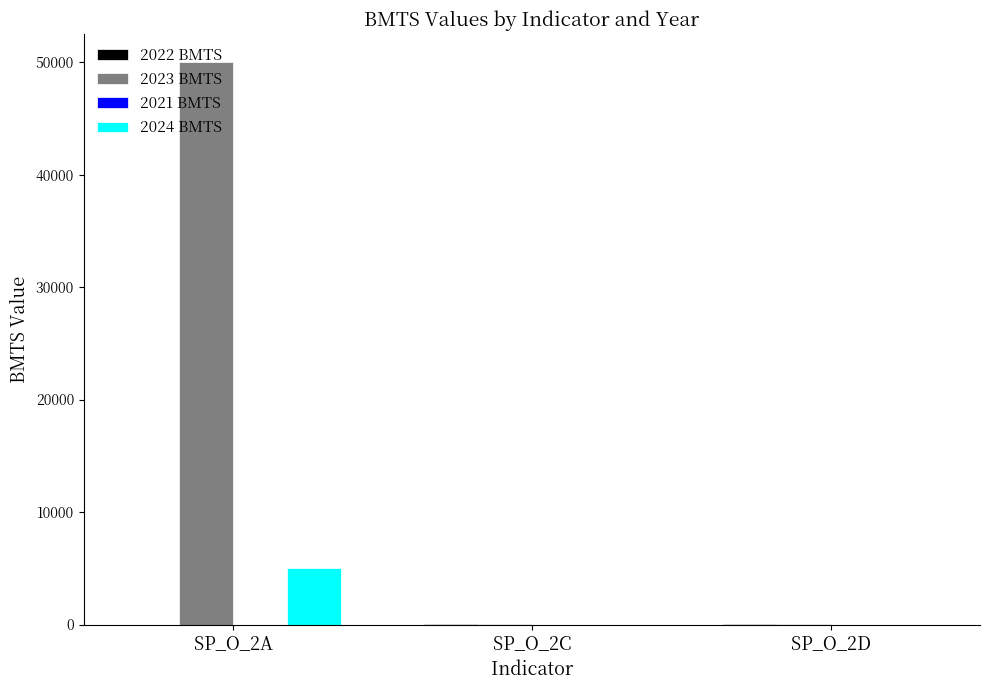

What is the sum of all 2024 BMTS values?

5000